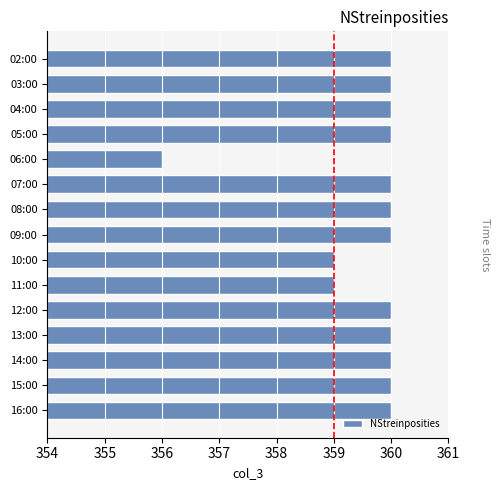

True or false: the data shows 360 at 14:00.

True